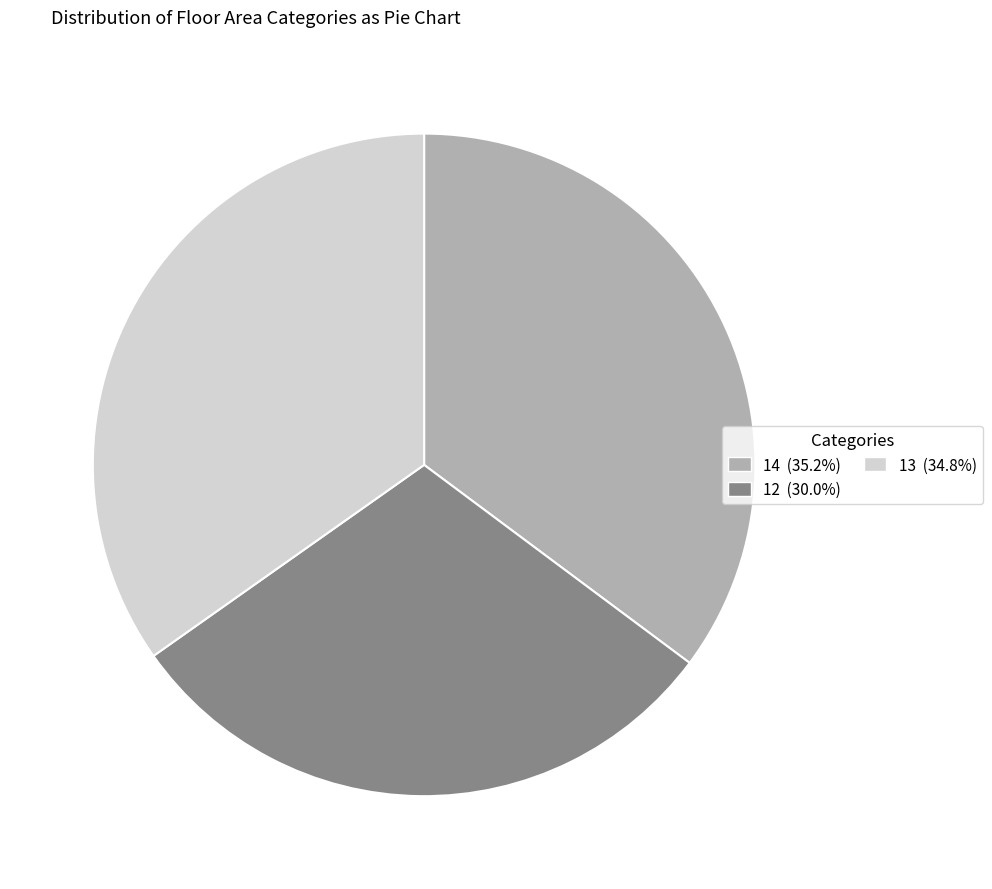

Is there a majority slice in this chart?

No